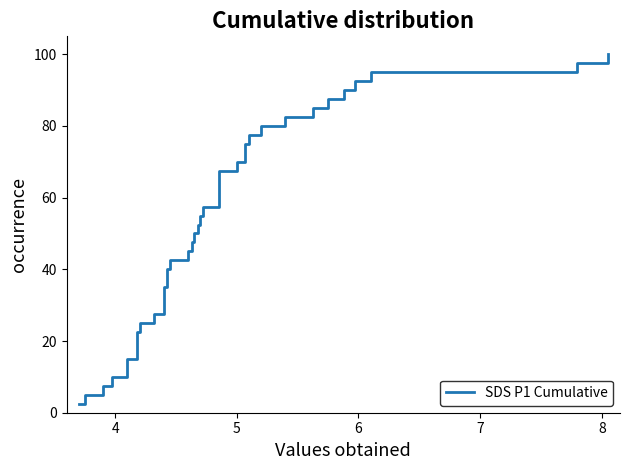

How many categories are shown in the chart?

40